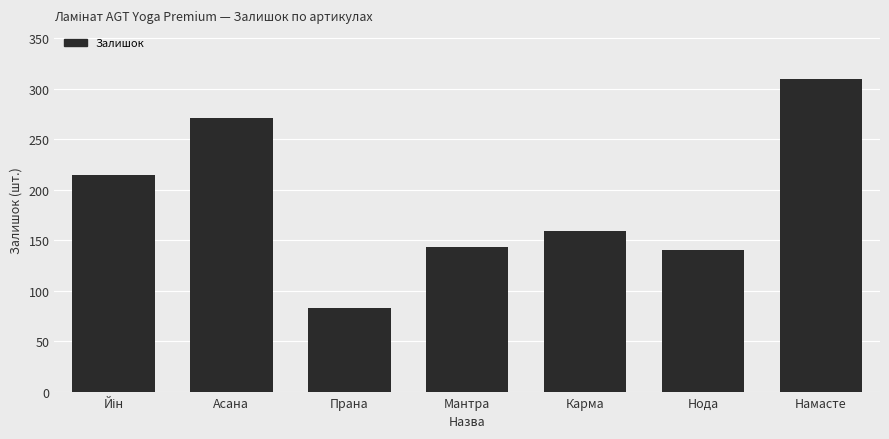

What is the change in value from Карма to Нода?

-19